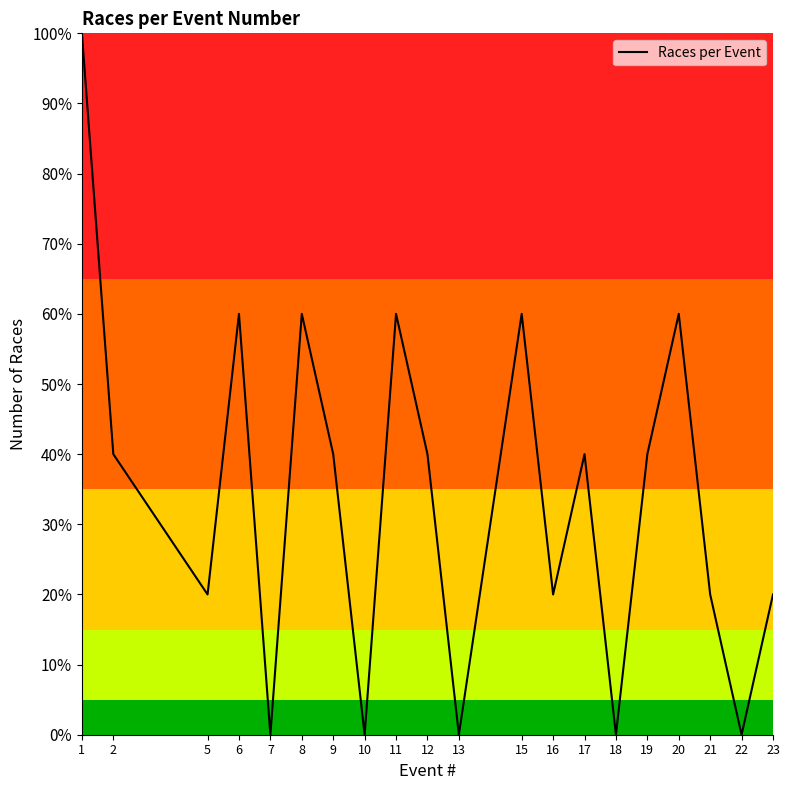

How many lines are shown in the chart?

1